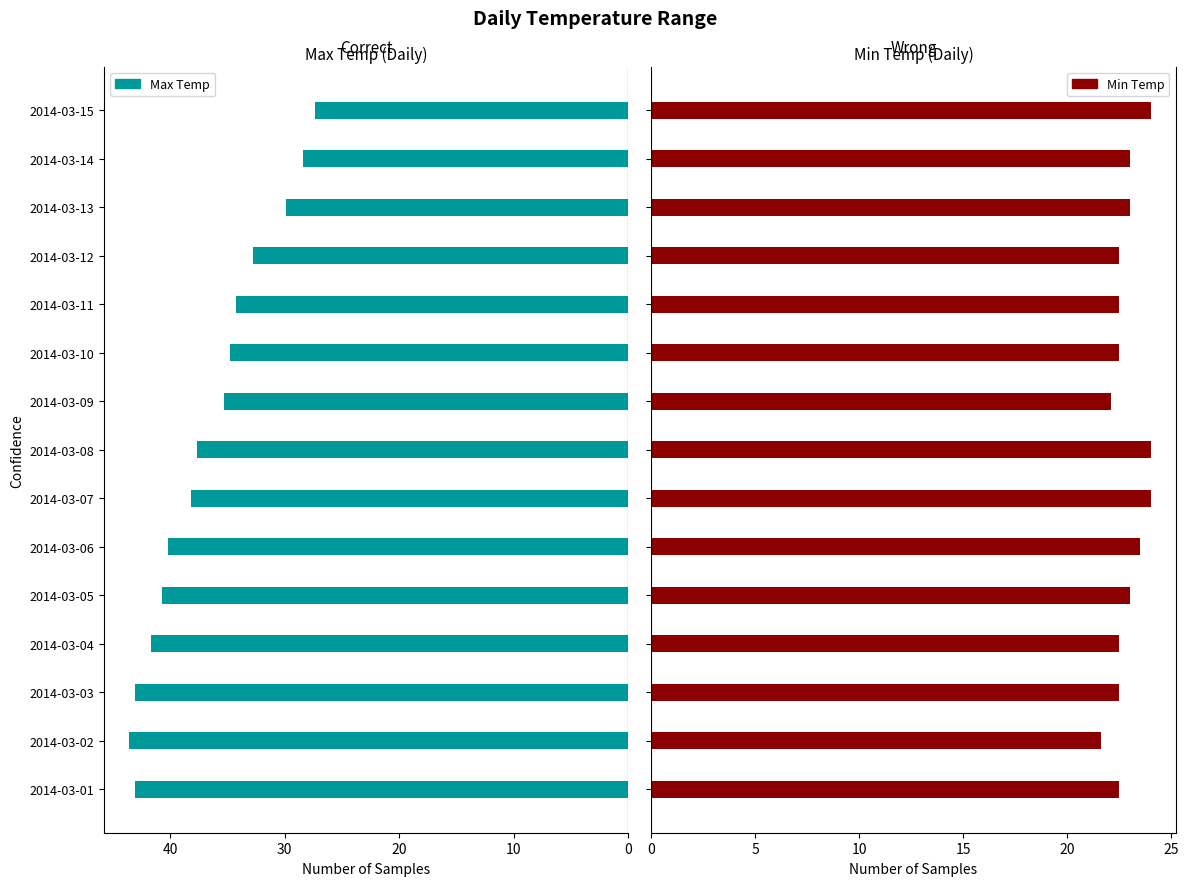

Does the chart contain any negative values?

No